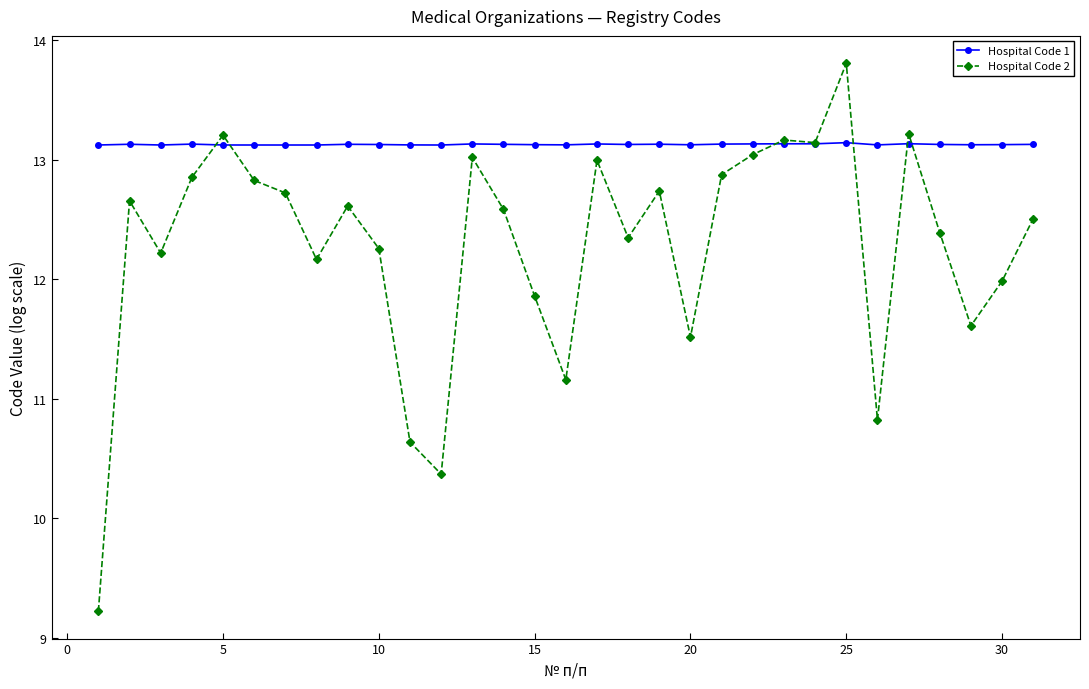

Which series has the largest total across all categories?

Hospital Code 1